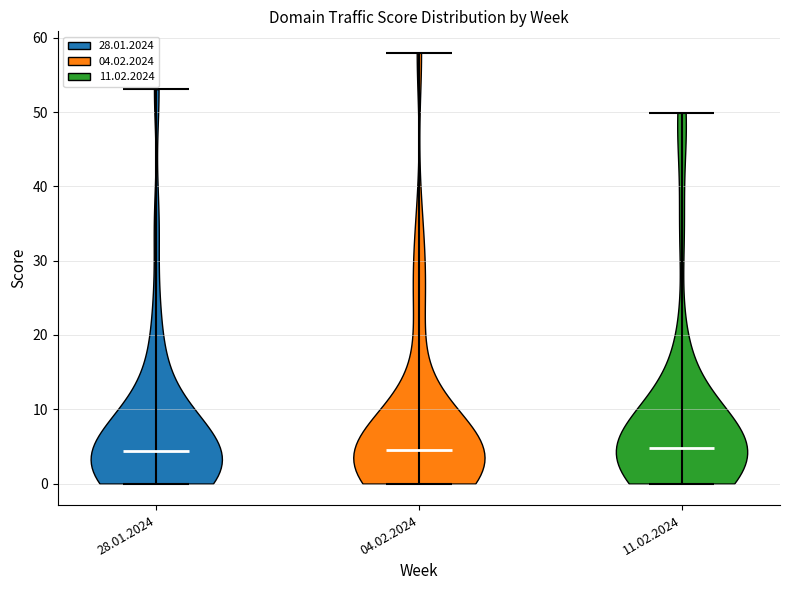

What is the highest point the violin for 11.02.2024 reaches on the y-axis? The values are not printed on the chart, so give them approximately, as read against the axis.

50